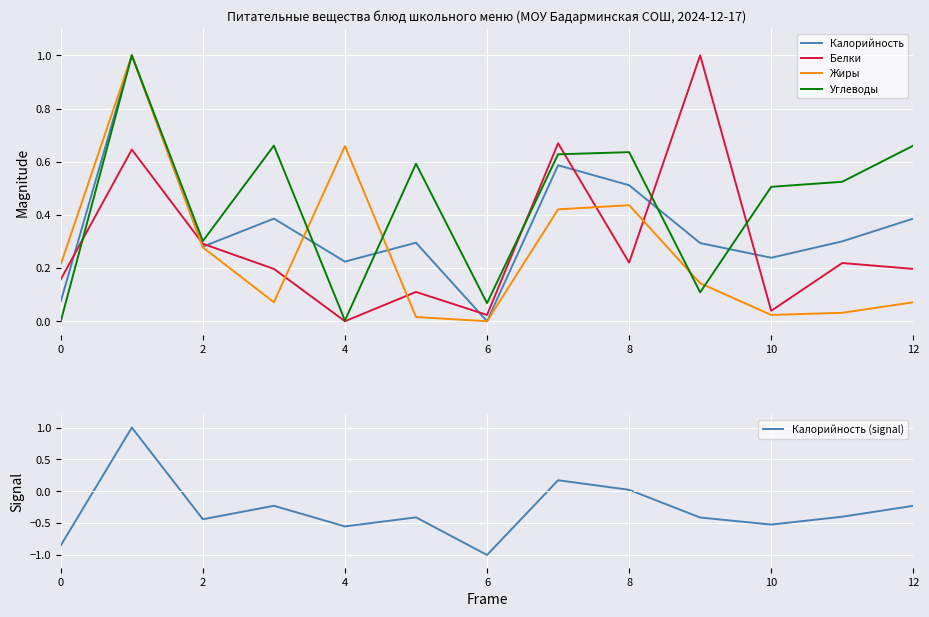

At which label does Калорийность reach its minimum?

6